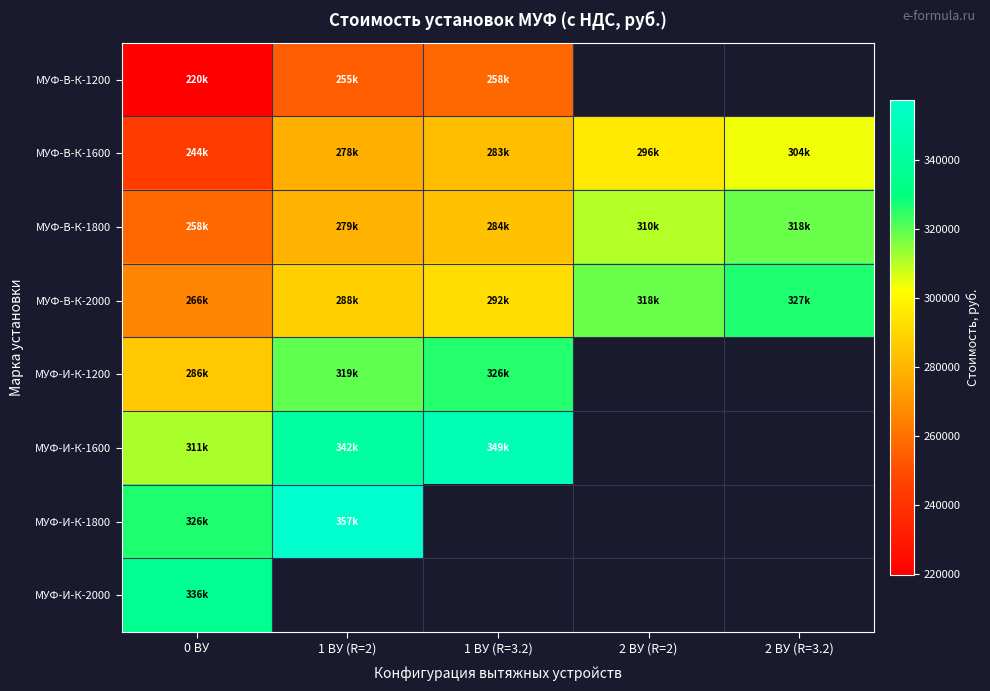

How many distinct data groups are displayed?

8